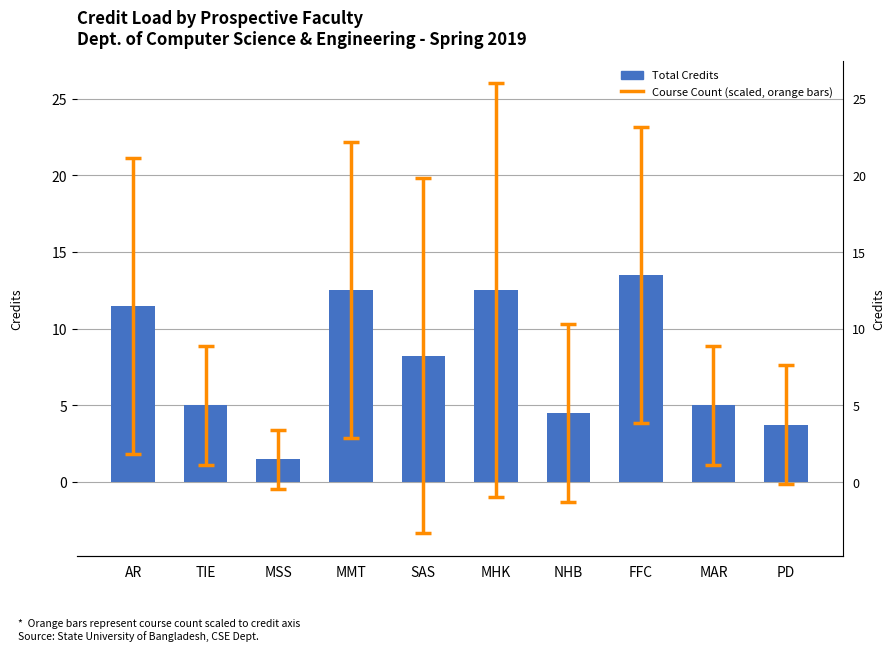

The chart shows a value of 5.0 at MAR. True or false?

True